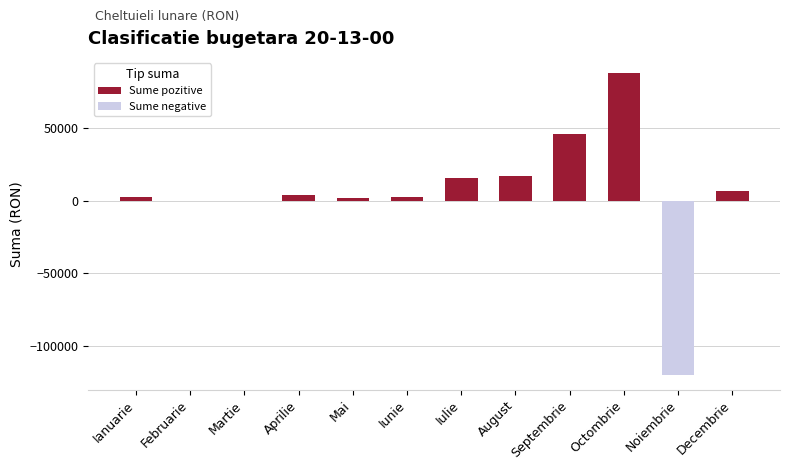

List the series in order of their peak value, highest first.

Sume pozitive, Sume negative